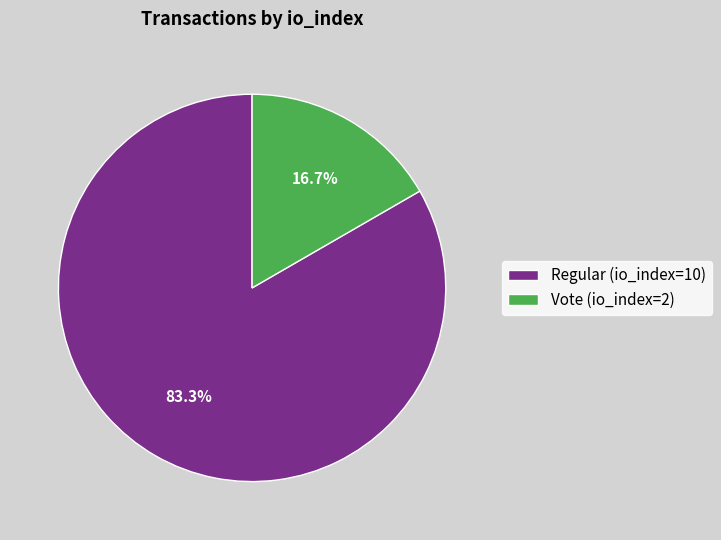

The Regular (io_index=10) slice represents 83% of the pie. True or false?

True